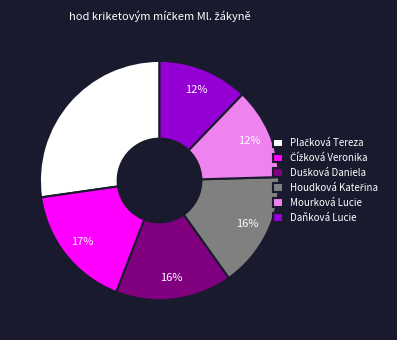

To the nearest percent, what is the average slice percentage?

17%